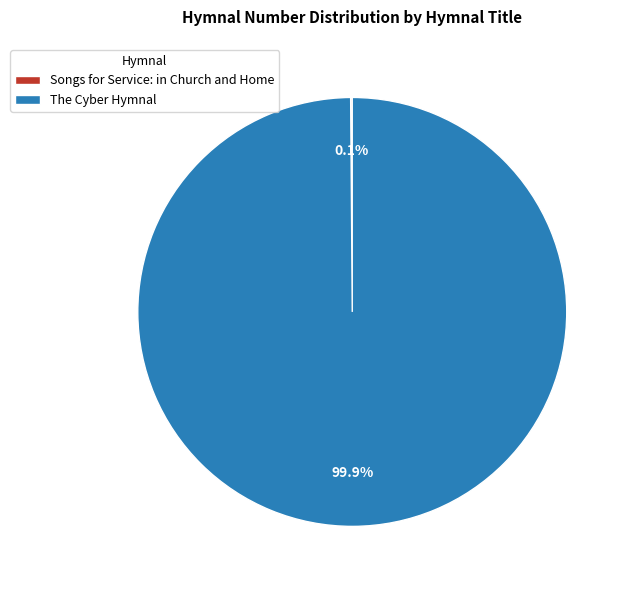

Does The Cyber Hymnal represent more than half of the total?

Yes